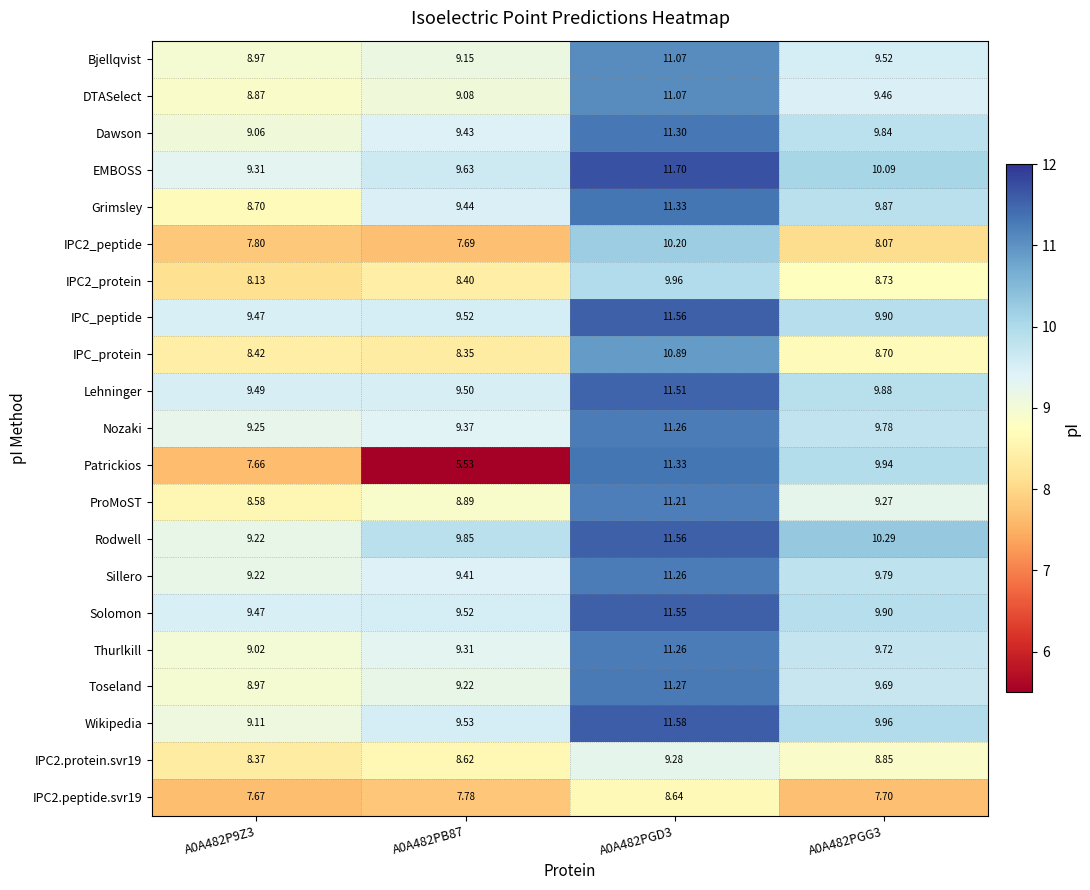

Is the value of Lehninger at A0A482PGG3 greater than the value of IPC_protein at A0A482P9Z3?

Yes